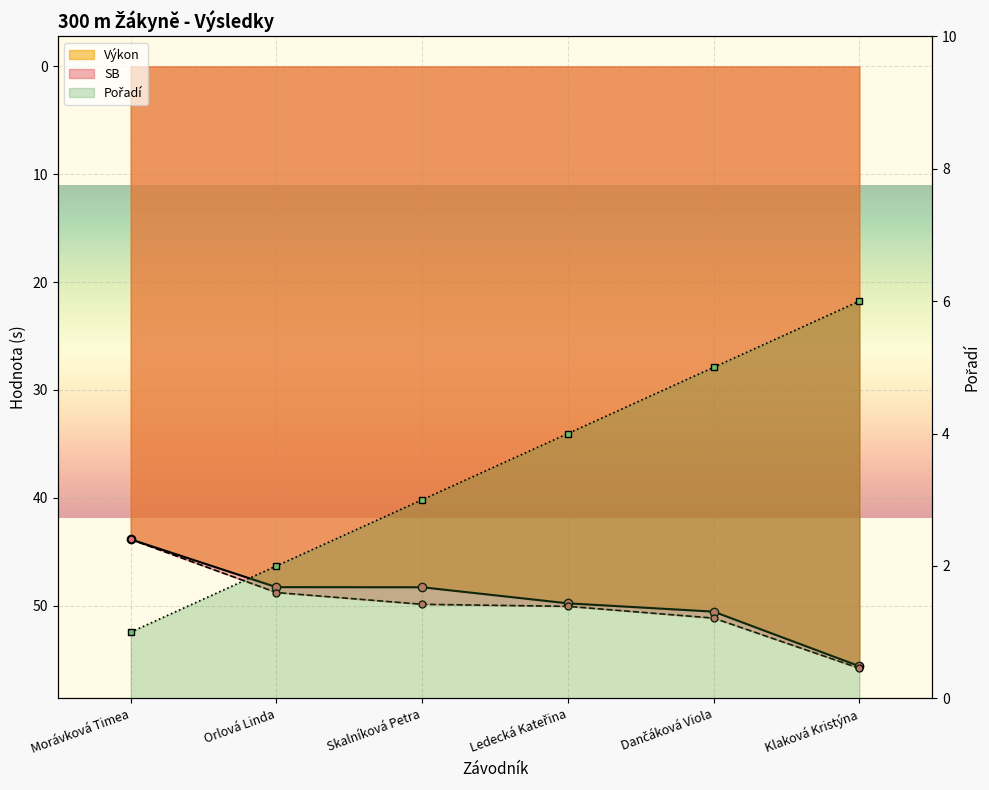

What is the value of the SB point at the 5th from the left?

51.1